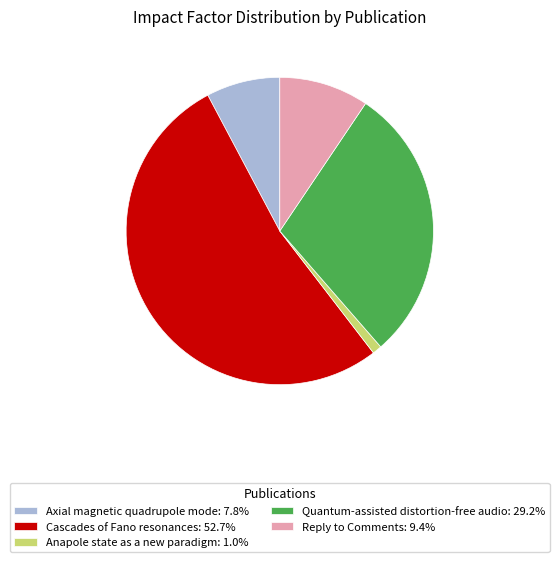

Combined, do Quantum-assisted distortion-free audio and Cascades of Fano resonances account for over 50%?

Yes